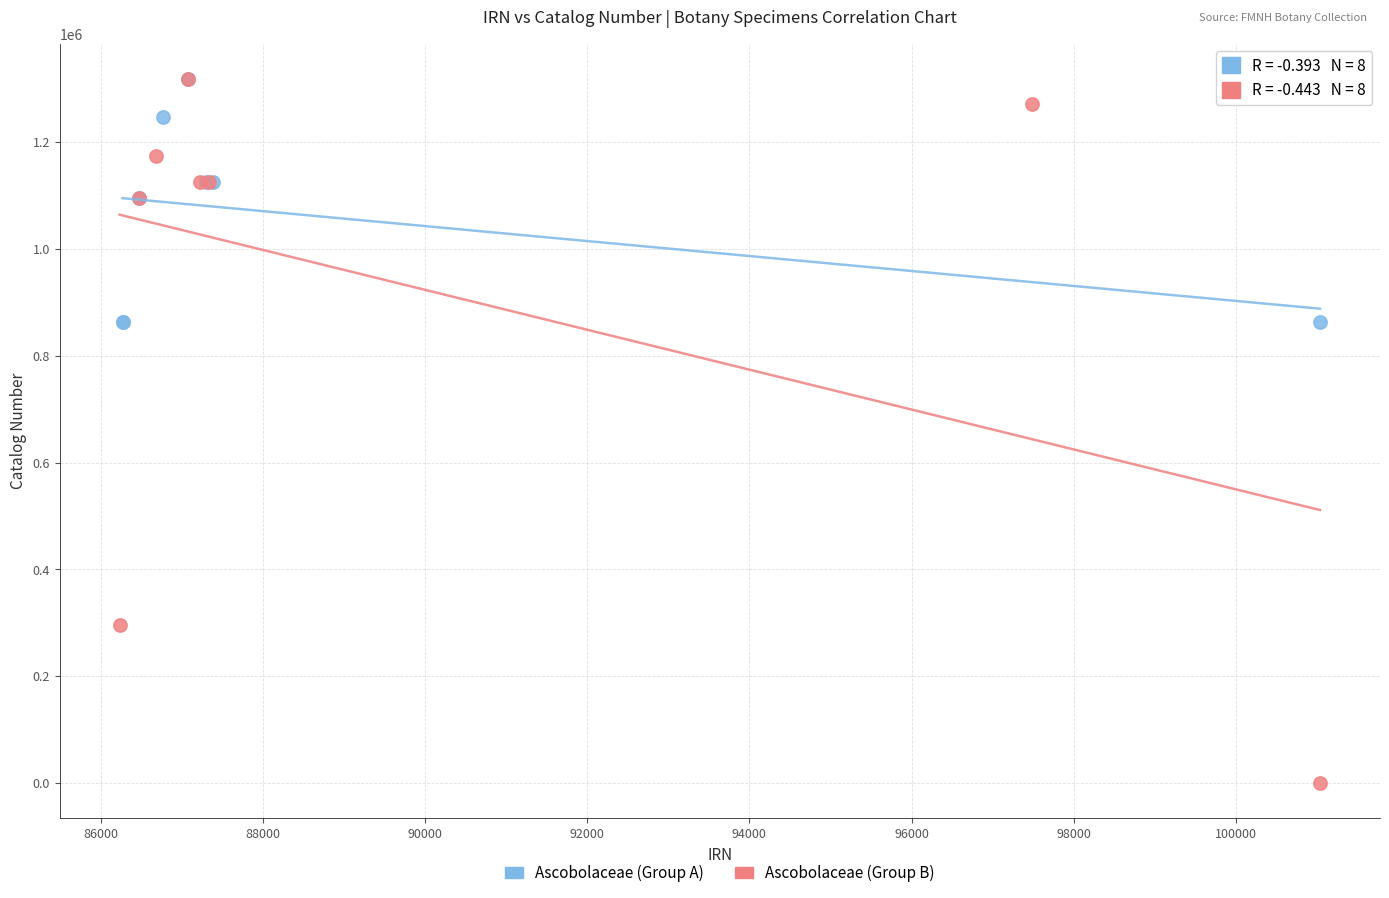

Which series has the widest spread of Y values?

Ascobolaceae (Group B)